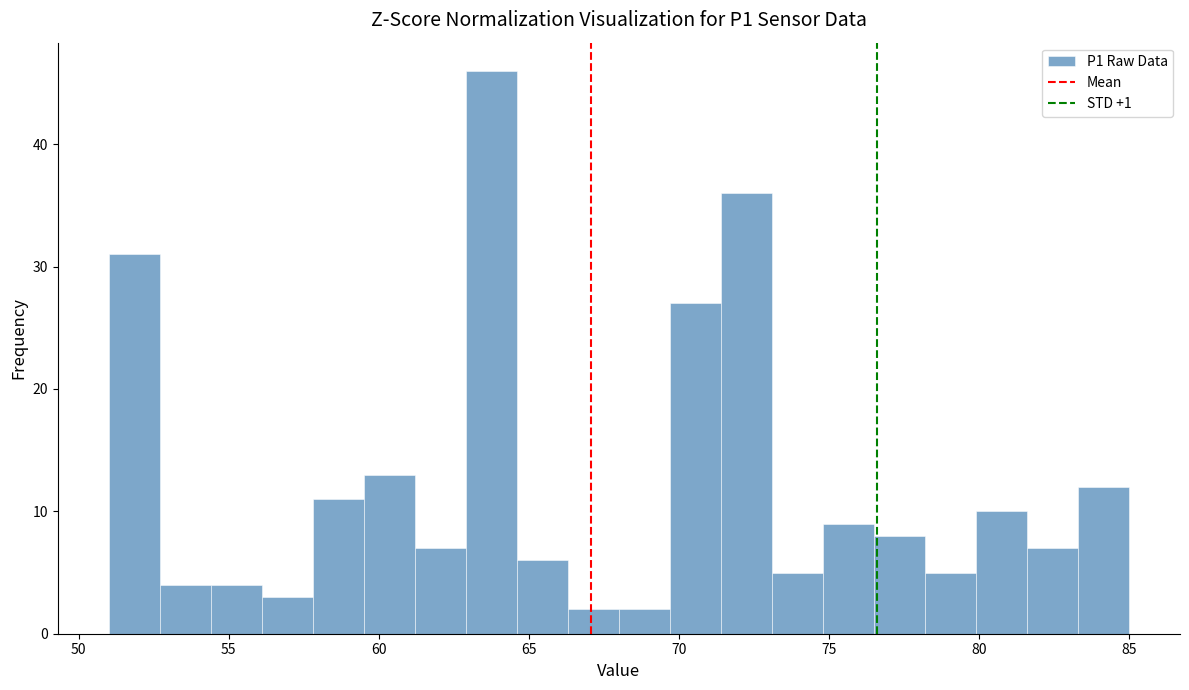

Around what value on the x-axis is the tallest bar? Give the approximate position of its centre, as read against the axis.

64.0